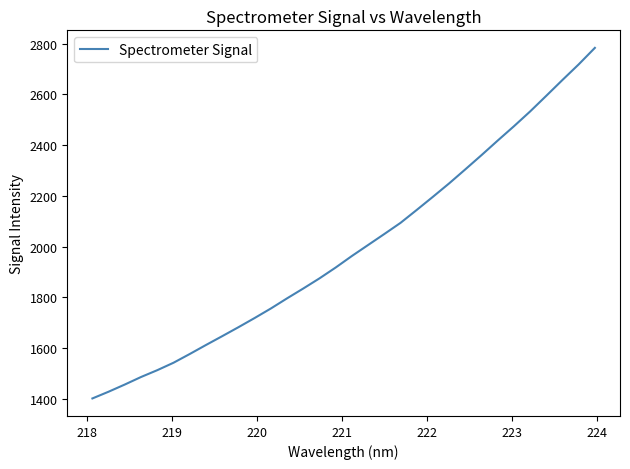

What is the minimum value shown in the chart?

1400.6